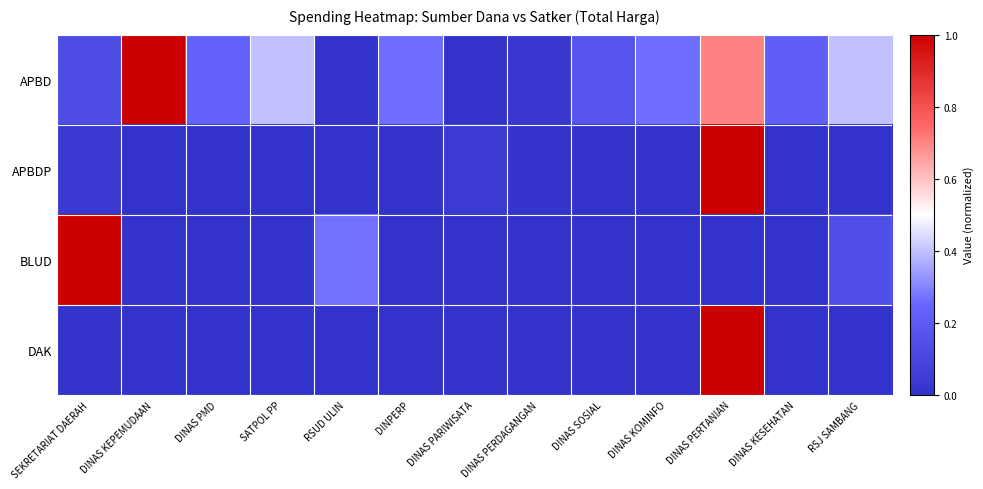

At which category does the chart reach its peak across all series?

DINAS KEPEMUDAAN